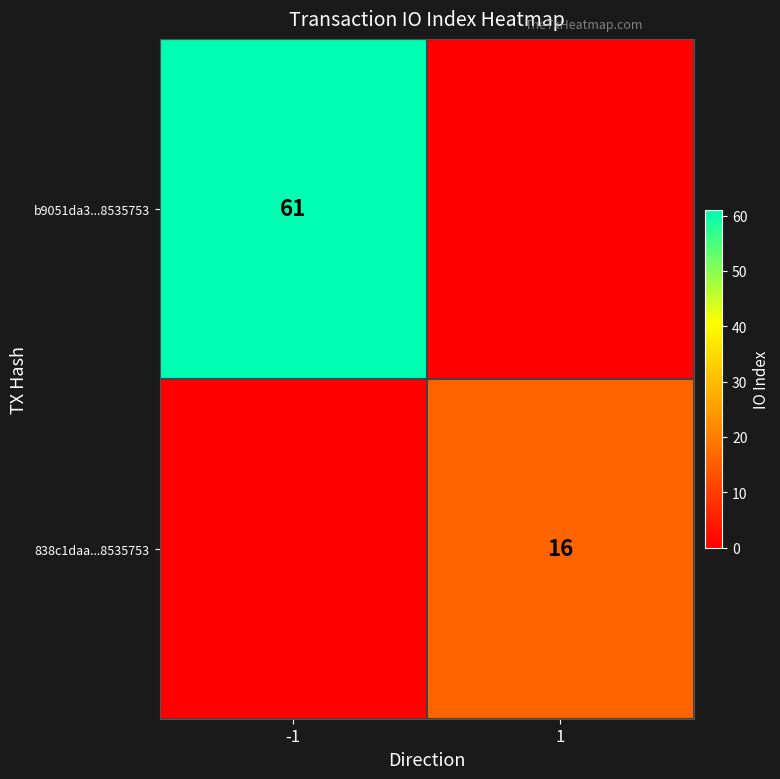

Which label corresponds to the largest value in the chart?

-1